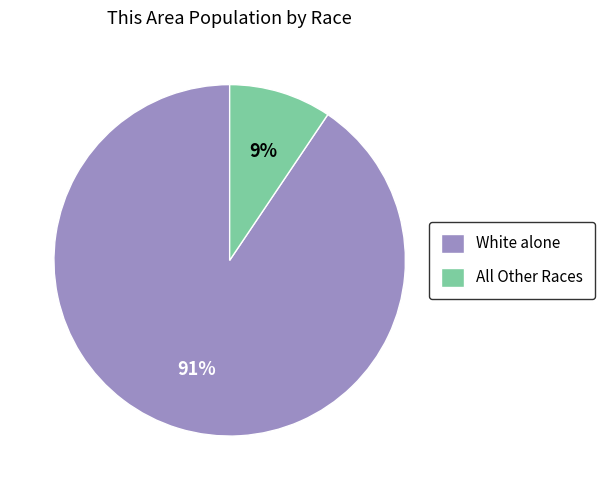

Which slice is the largest?

White alone